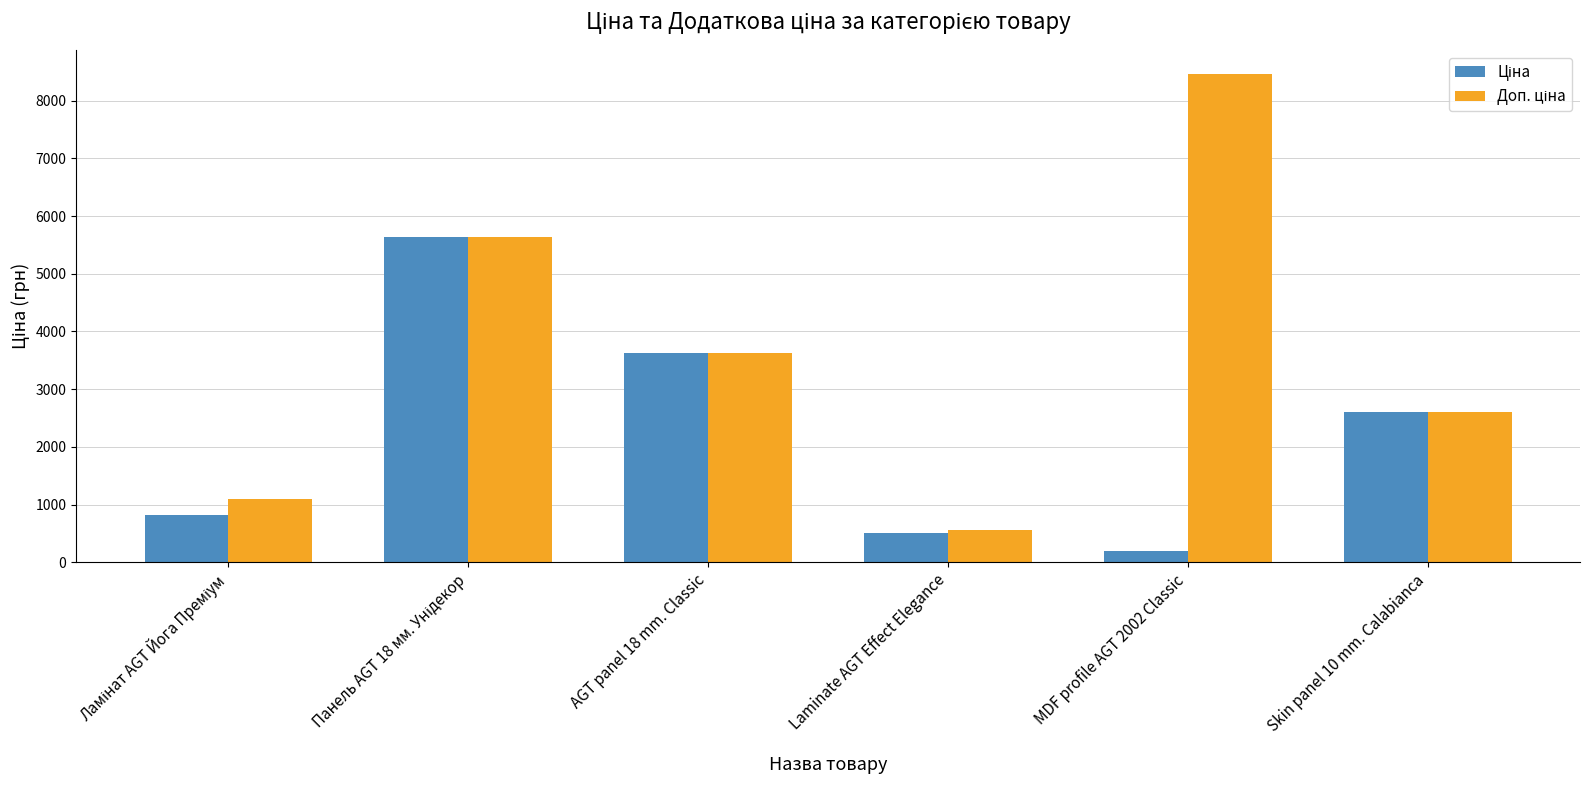

Which label corresponds to the largest value in the chart?

MDF profile AGT 2002 Classic